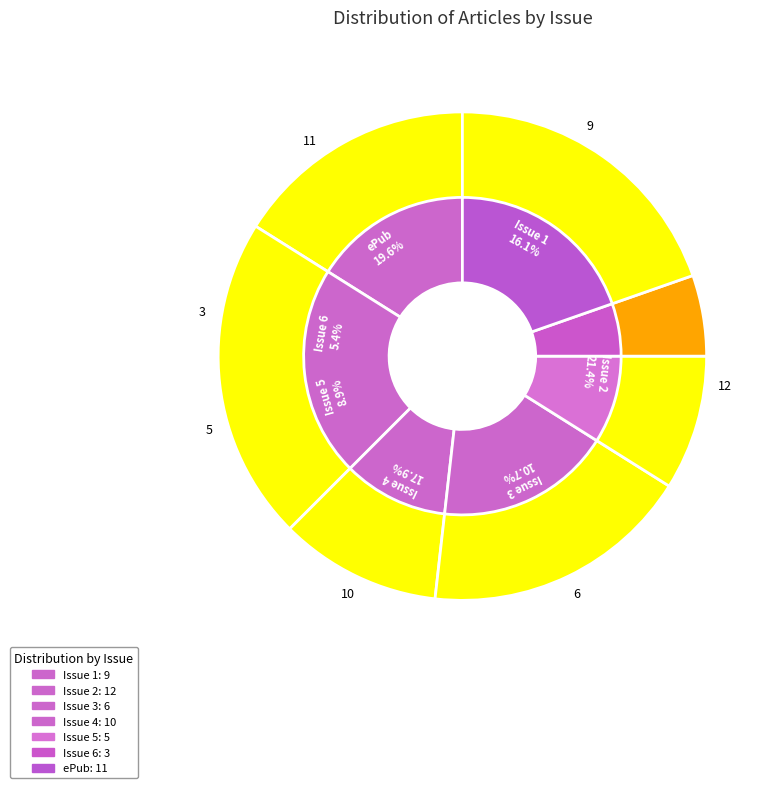

Is there a majority slice in this chart?

No